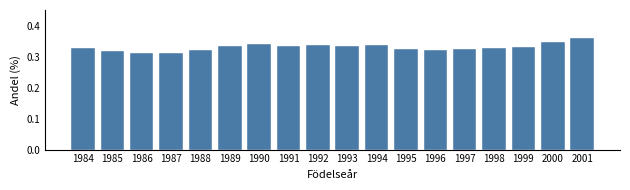

Between 1998 and 1986, which is larger?

1998